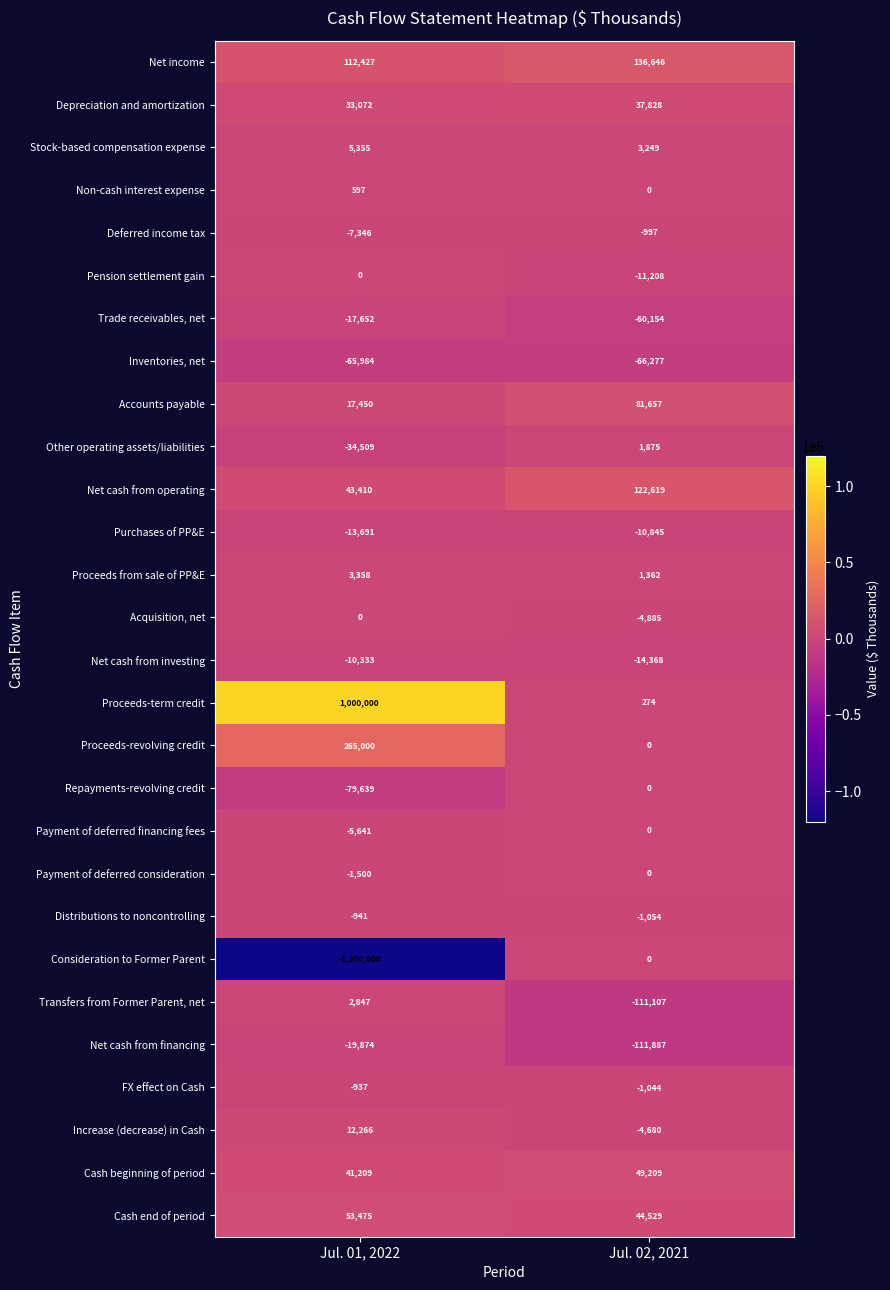

What is the difference between the Acquisition, net values at Jul. 01, 2022 and Jul. 02, 2021?

4885